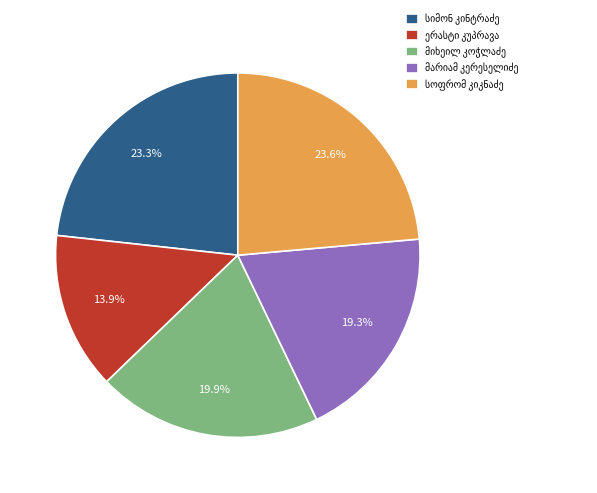

Does any single category account for the majority?

No